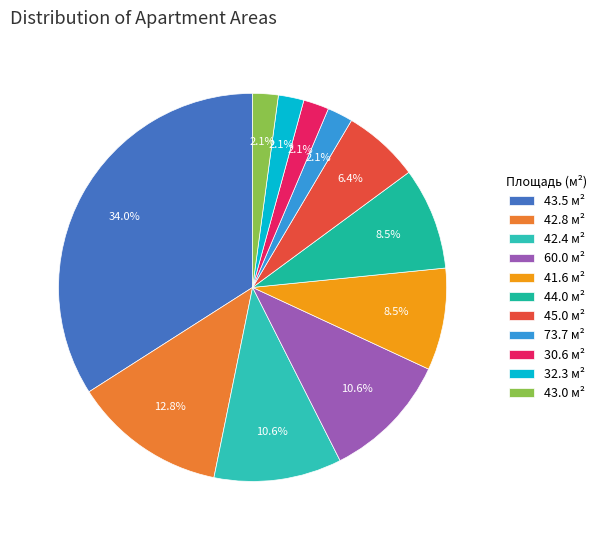

Which category has the smallest portion of the pie?

73.7